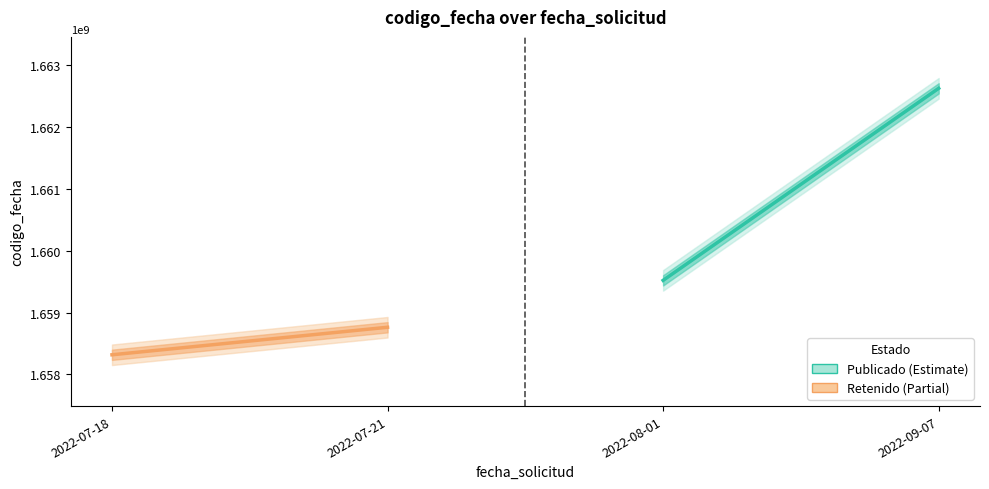

How many Publicado values are between 1659520443 and 1662623978?

2